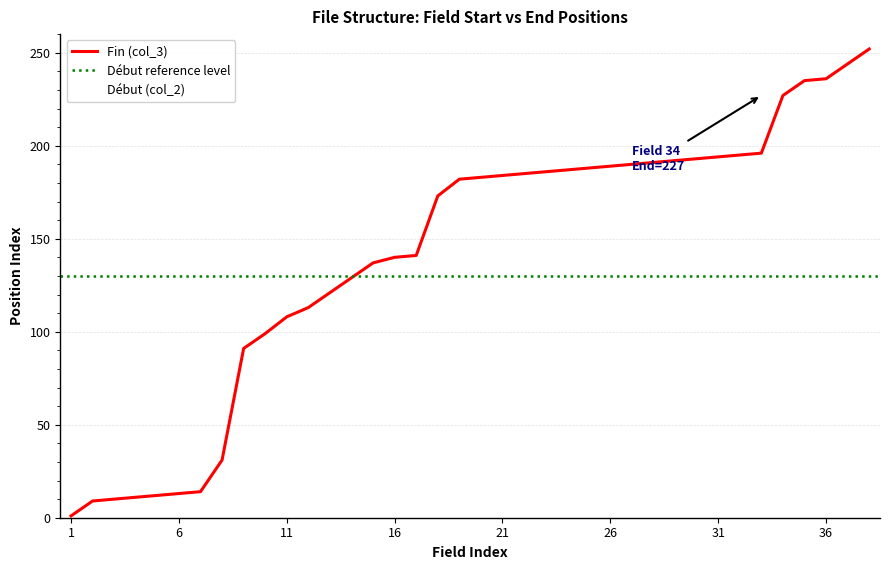

At 1, list the series in order from largest to smallest.

Début (col_2), Fin (col_3)